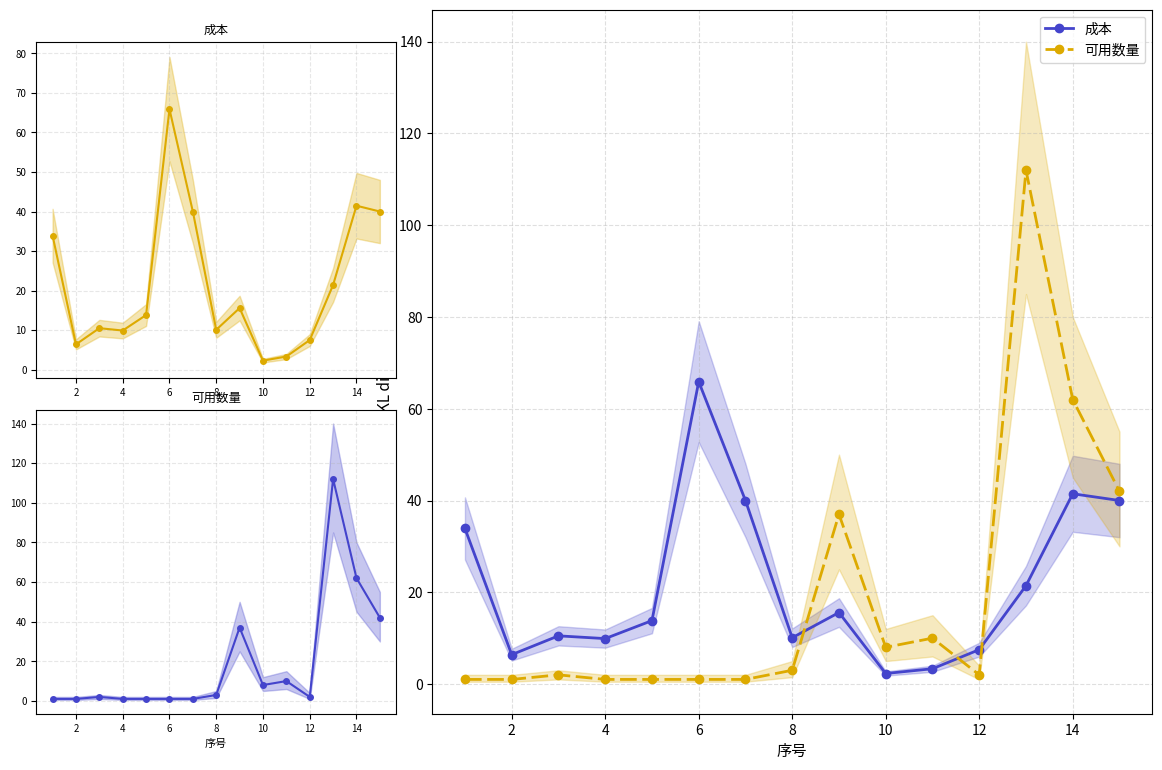

What is the sum of all 可用数量 values?

284.0